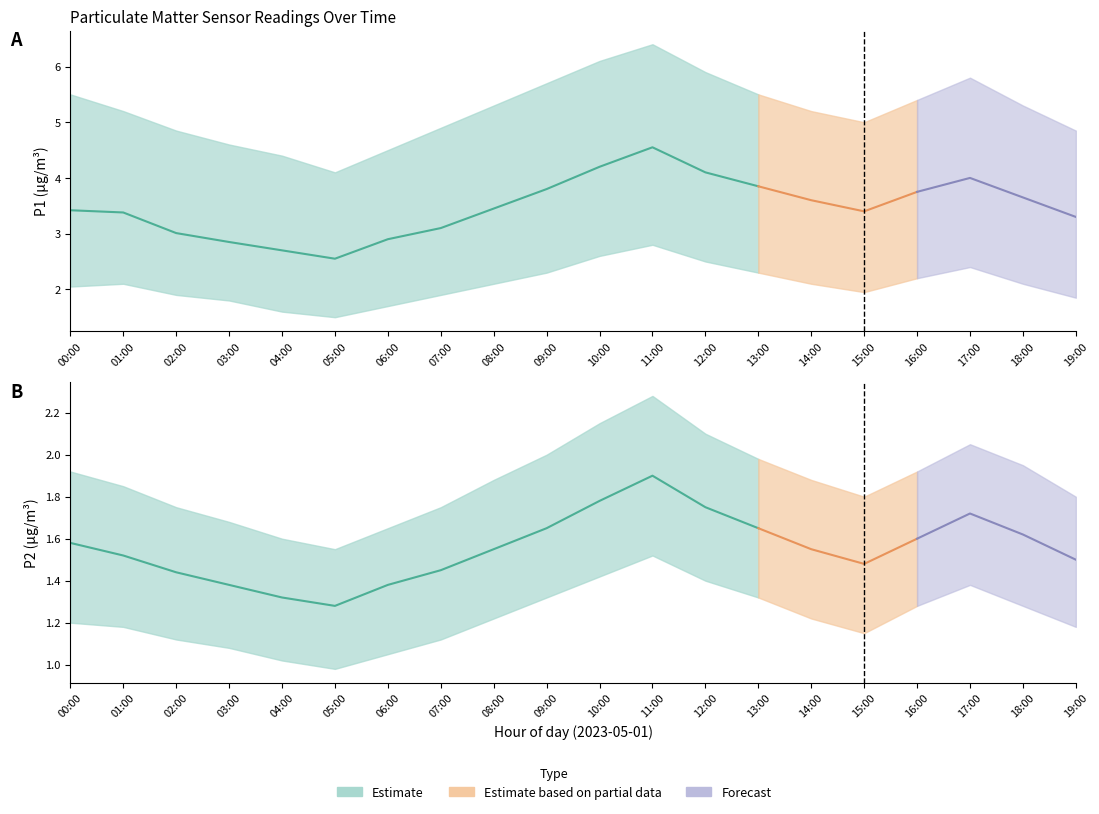

Reading left to right, extract all data points from this chart.

P1: 00:00=3.4	01:00=3.4	02:00=3.0	03:00=2.9	04:00=2.7	05:00=2.5	06:00=2.9	07:00=3.1	08:00=3.5	09:00=3.8	10:00=4.2	11:00=4.5	12:00=4.1	13:00=3.9	14:00=3.6	15:00=3.4	16:00=3.8	17:00=4.0	18:00=3.6	19:00=3.3
P1_upper: 00:00=5.5	01:00=5.2	02:00=4.8	03:00=4.6	04:00=4.4	05:00=4.1	06:00=4.5	07:00=4.9	08:00=5.3	09:00=5.7	10:00=6.1	11:00=6.4	12:00=5.9	13:00=5.5	14:00=5.2	15:00=5.0	16:00=5.4	17:00=5.8	18:00=5.3	19:00=4.8
P1_lower: 00:00=2.0	01:00=2.1	02:00=1.9	03:00=1.8	04:00=1.6	05:00=1.5	06:00=1.7	07:00=1.9	08:00=2.1	09:00=2.3	10:00=2.6	11:00=2.8	12:00=2.5	13:00=2.3	14:00=2.1	15:00=1.9	16:00=2.2	17:00=2.4	18:00=2.1	19:00=1.9
P2: 00:00=1.6	01:00=1.5	02:00=1.4	03:00=1.4	04:00=1.3	05:00=1.3	06:00=1.4	07:00=1.4	08:00=1.6	09:00=1.6	10:00=1.8	11:00=1.9	12:00=1.8	13:00=1.6	14:00=1.6	15:00=1.5	16:00=1.6	17:00=1.7	18:00=1.6	19:00=1.5
P2_upper: 00:00=1.9	01:00=1.9	02:00=1.8	03:00=1.7	04:00=1.6	05:00=1.6	06:00=1.6	07:00=1.8	08:00=1.9	09:00=2.0	10:00=2.1	11:00=2.3	12:00=2.1	13:00=2.0	14:00=1.9	15:00=1.8	16:00=1.9	17:00=2.0	18:00=1.9	19:00=1.8
P2_lower: 00:00=1.2	01:00=1.2	02:00=1.1	03:00=1.1	04:00=1.0	05:00=1.0	06:00=1.1	07:00=1.1	08:00=1.2	09:00=1.3	10:00=1.4	11:00=1.5	12:00=1.4	13:00=1.3	14:00=1.2	15:00=1.1	16:00=1.3	17:00=1.4	18:00=1.3	19:00=1.2